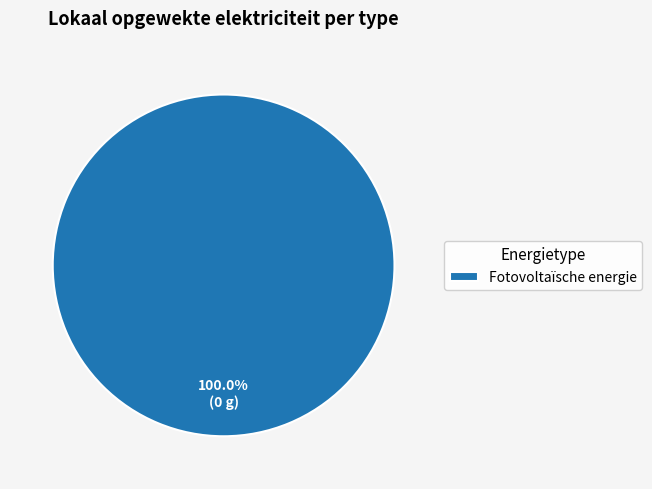

Is there a majority slice in this chart?

Yes